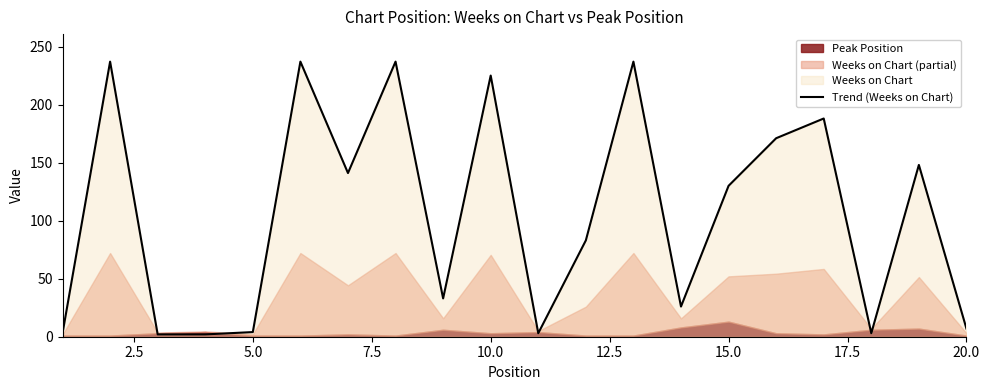

What is the highest value of the Trend (Weeks on Chart) series?

237